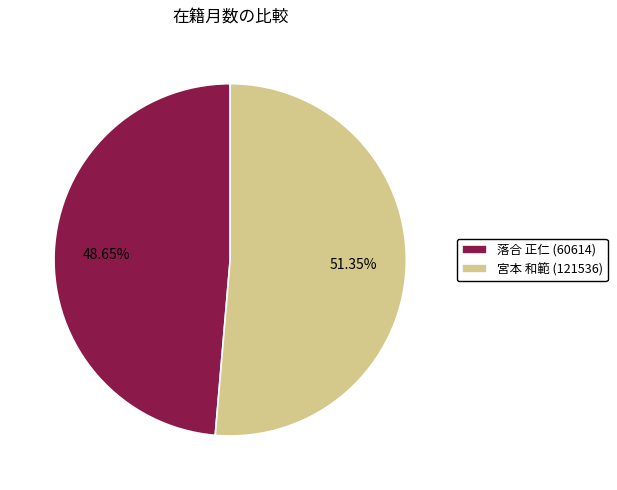

Which has a higher value, 宮本 和範 (121536) or 落合 正仁 (60614)?

宮本 和範 (121536)